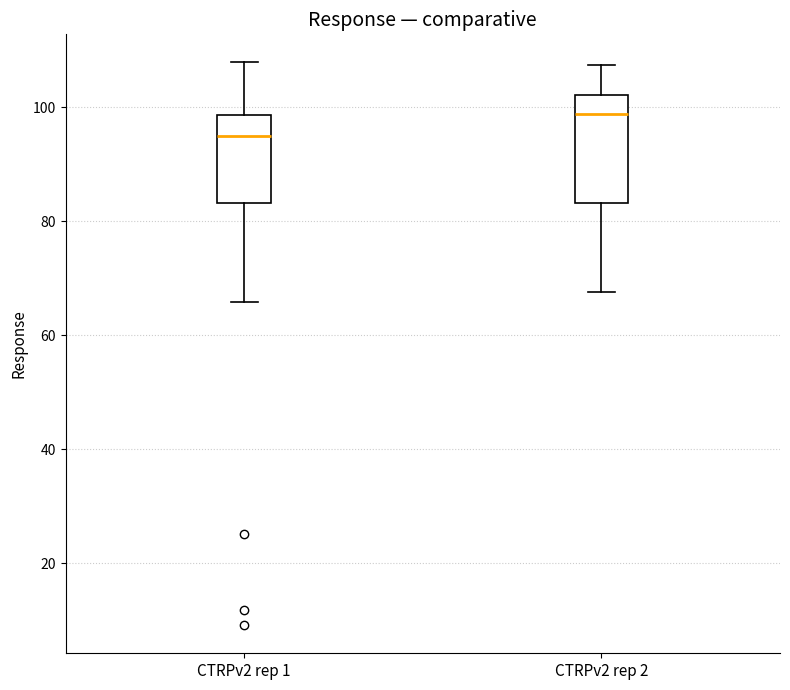

Which box is the tallest, from its lower edge to its upper edge?

CTRPv2 rep 2